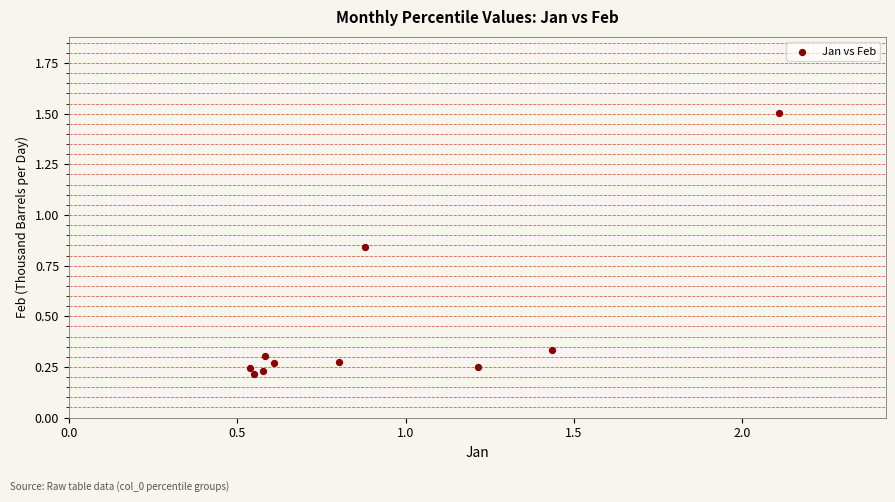

What is the range of Y values (max minus min)?

1.3